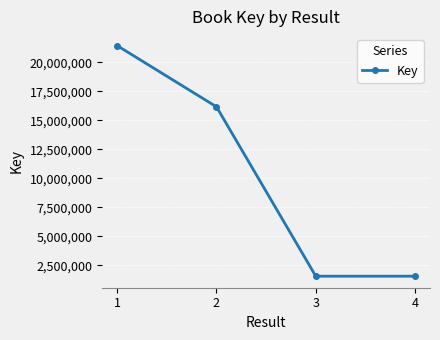

True or false: there are more than 1 points higher than both neighbors.

False